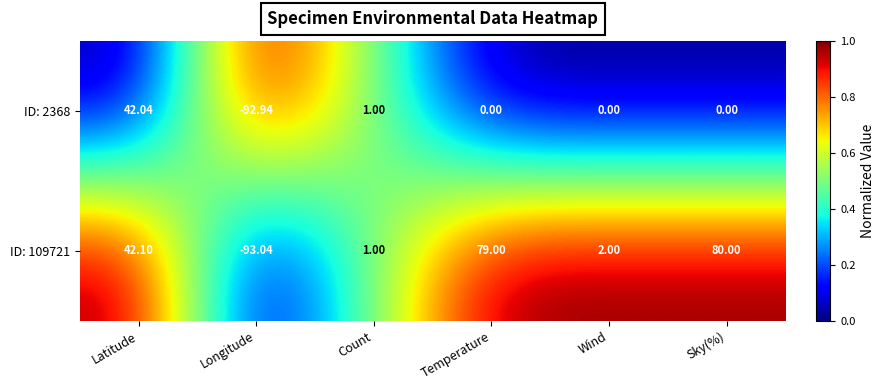

At which label does ID: 2368 reach its peak?

Latitude